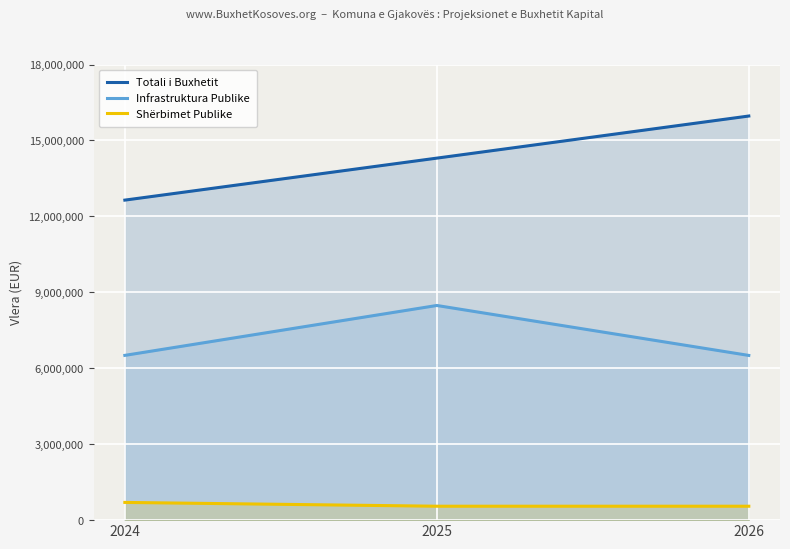

What is the greatest value displayed?

15964829